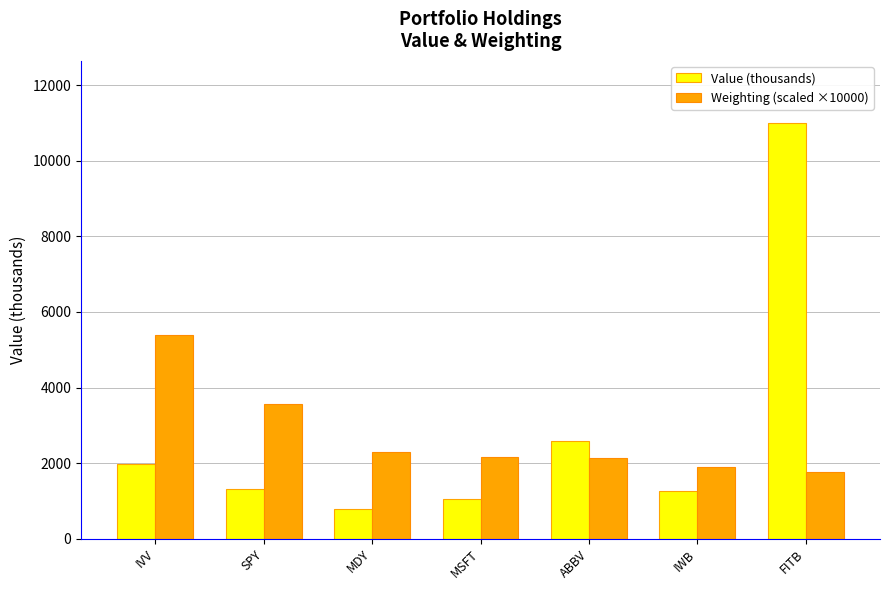

Which series changed the most between IWB and FITB?

Value (thousands)